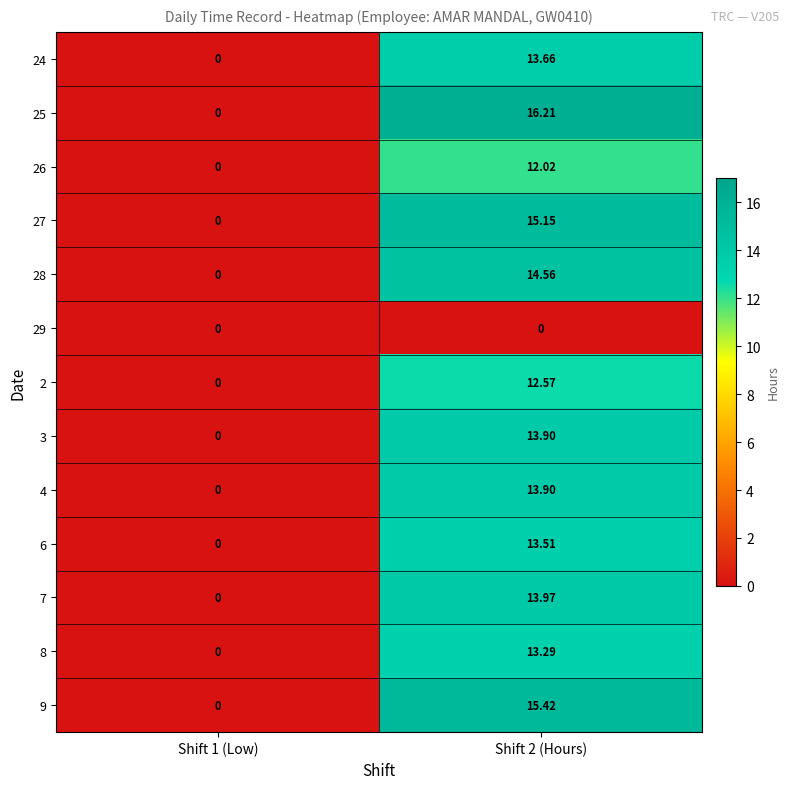

Is the value of 8 at Shift 2 (Hours) greater than the value of 26 at Shift 1 (Low)?

Yes